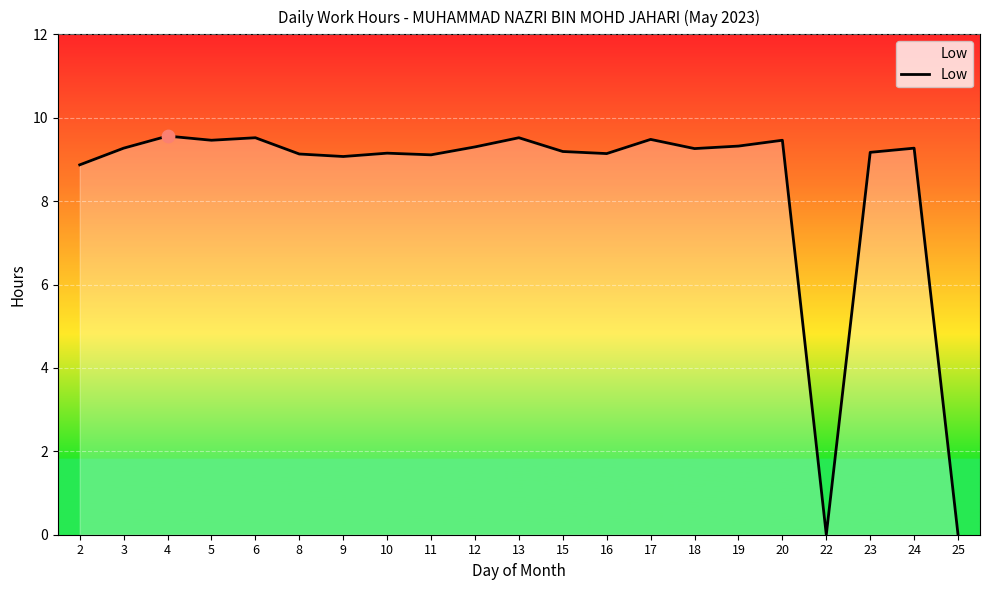

Between 24 and 4, which is larger?

4